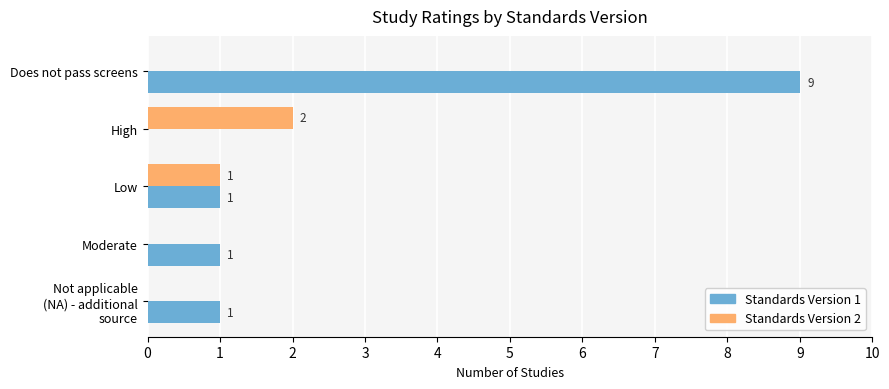

Which series changed the most between Does not pass screens and High?

Standards Version 1